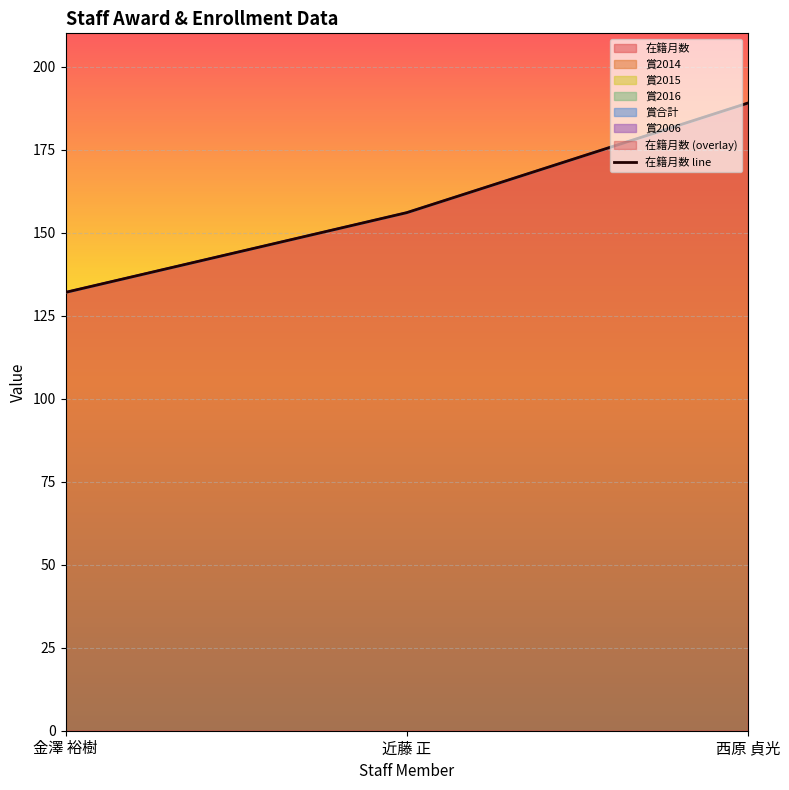

Where is the data nearest to the value 160?

近藤 正